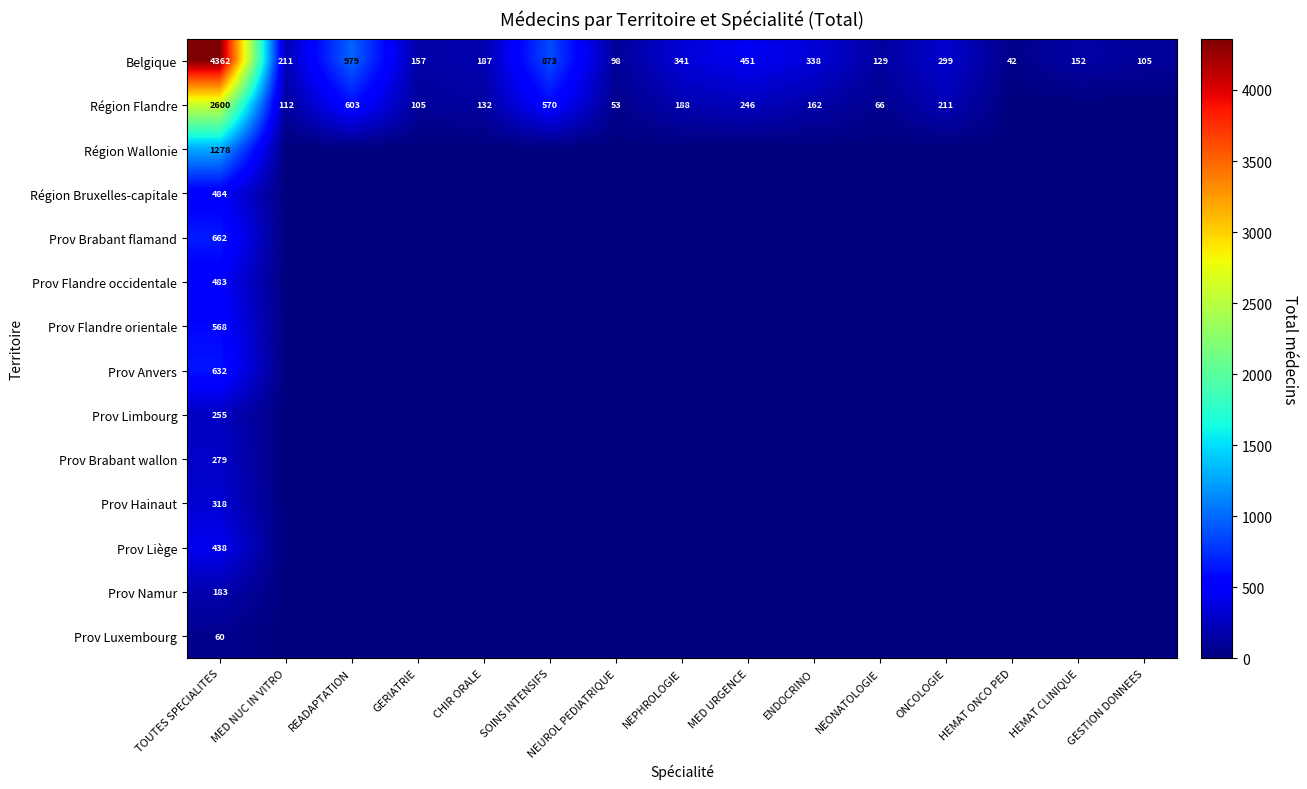

Is it true that Prov Brabant flamand equals 662 at TOUTES SPECIALITES?

True